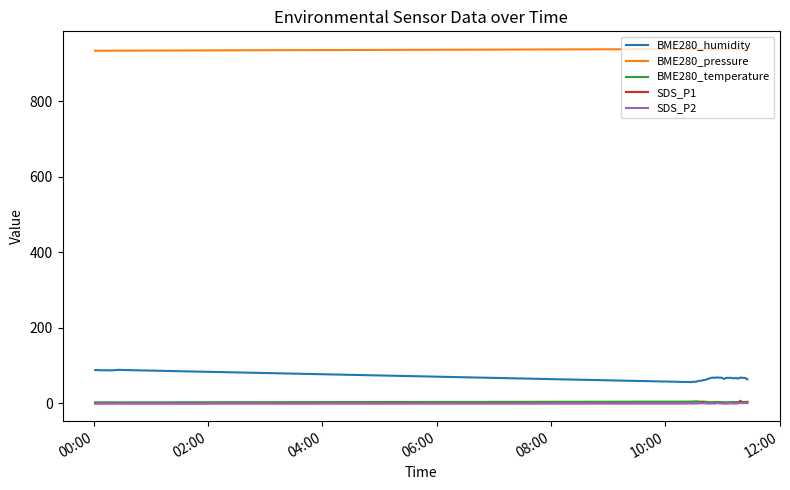

Which series has the largest total across all categories?

BME280_pressure